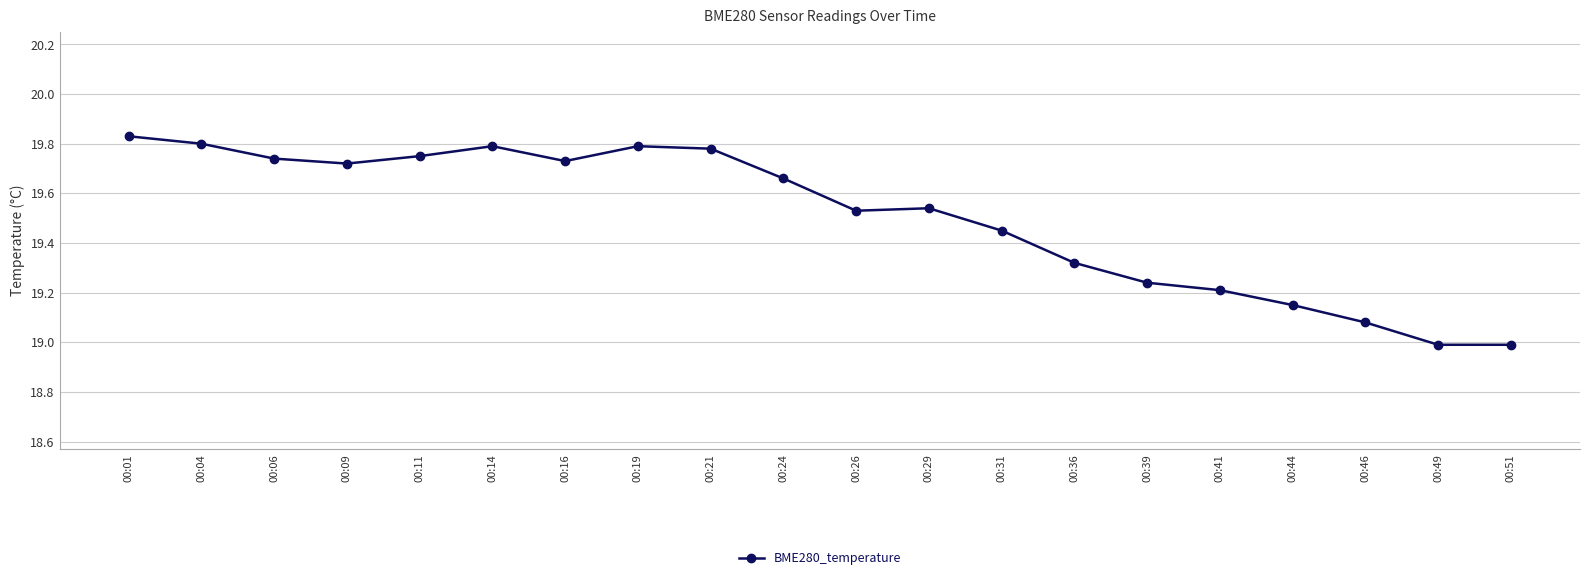

What is the difference between the maximum and minimum values?

0.8